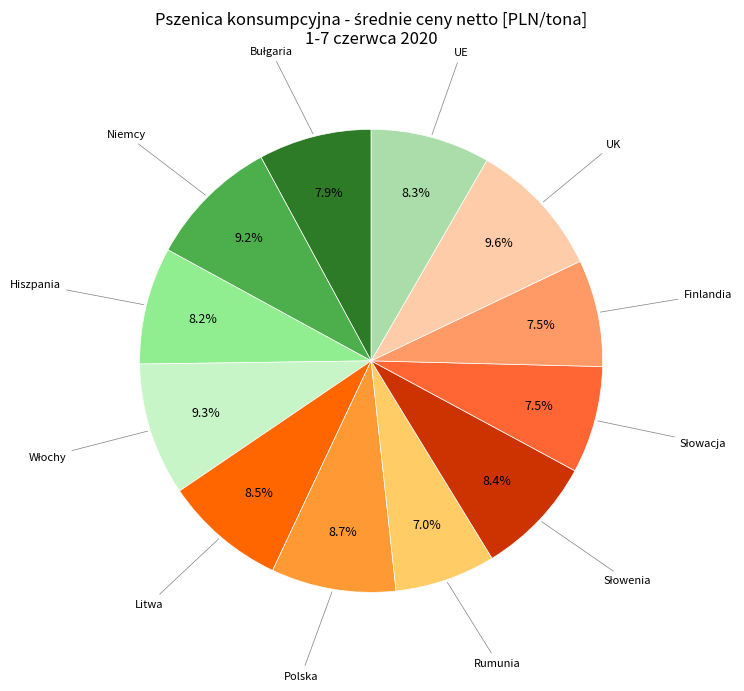

Does any single category account for the majority?

No